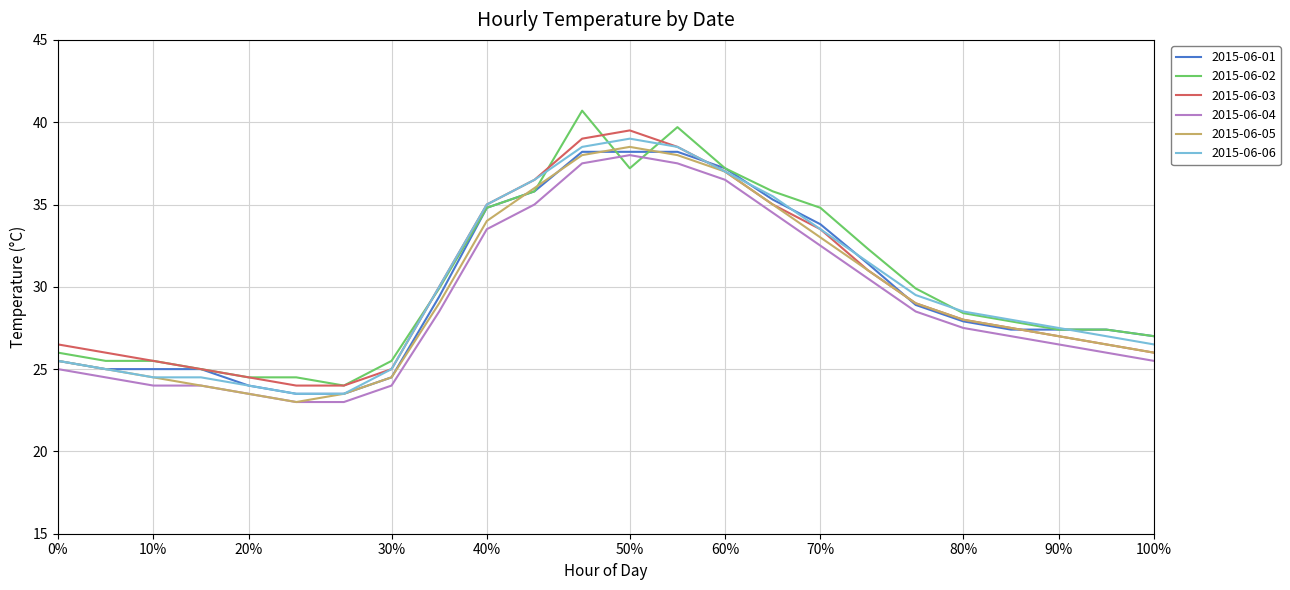

What is the greatest value displayed?

40.7